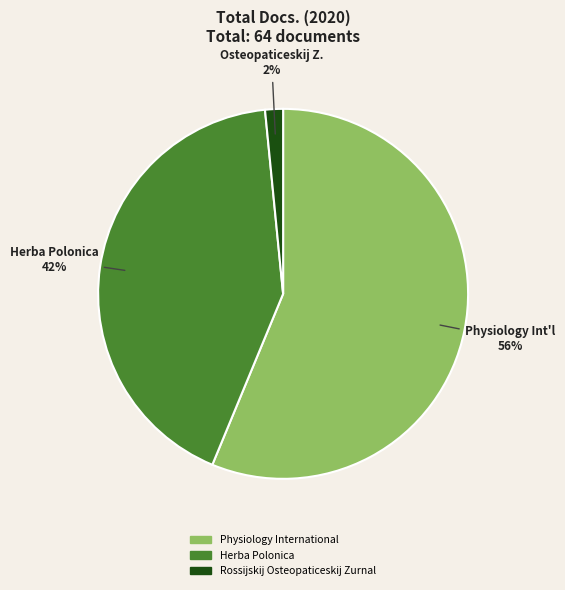

Is there a majority slice in this chart?

Yes